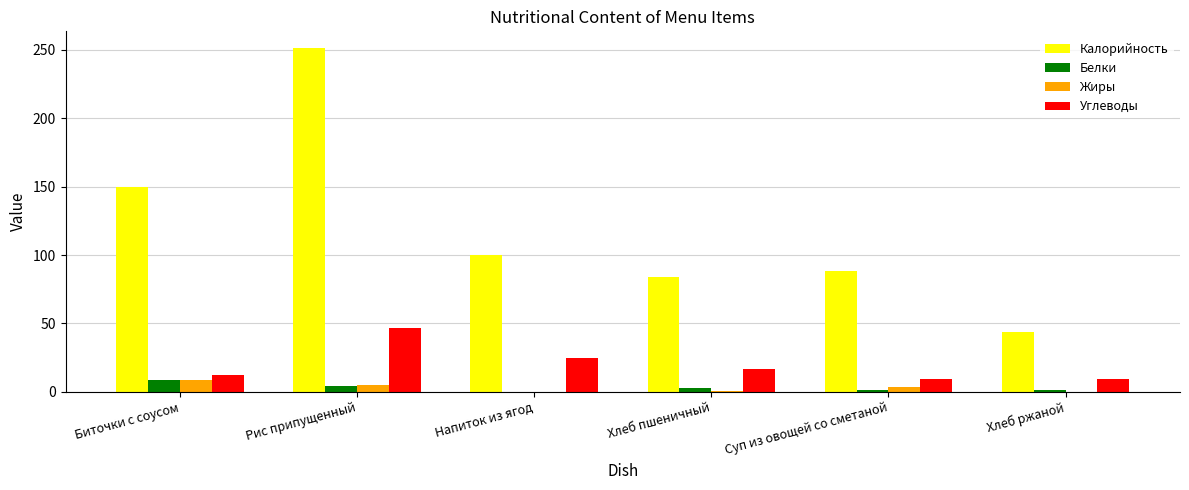

At which category is the sum across all series the highest?

Рис припущенный